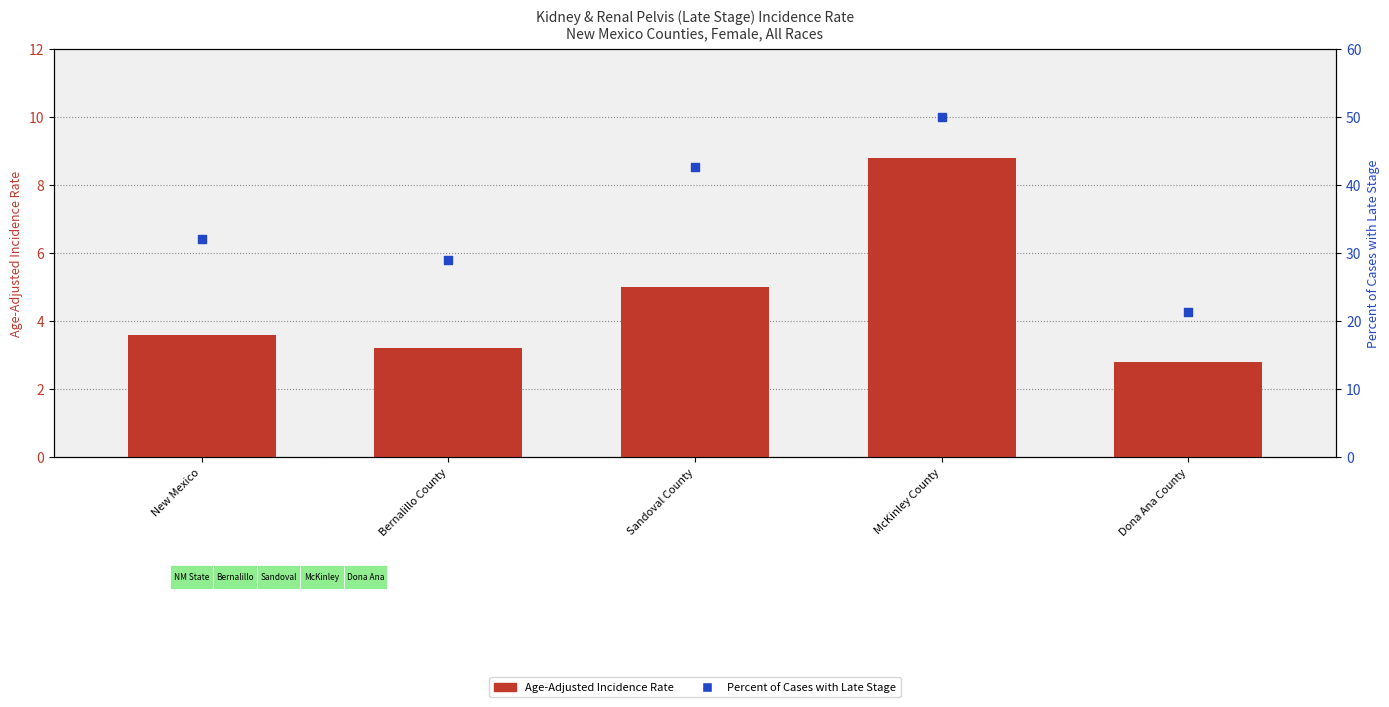

What are all the series names shown in the legend?

Age-Adjusted Incidence Rate, Percent of Cases with Late Stage